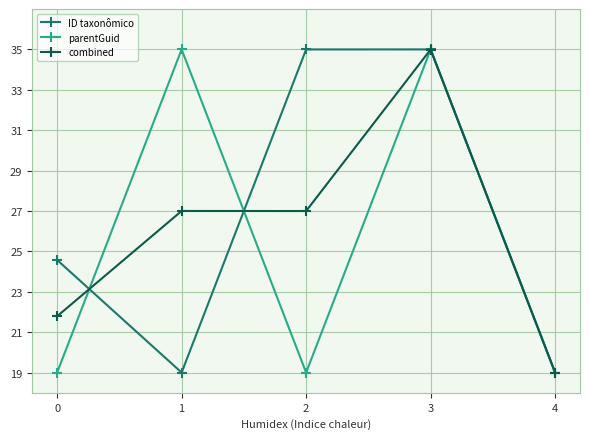

Count the number of categories in the chart.

5